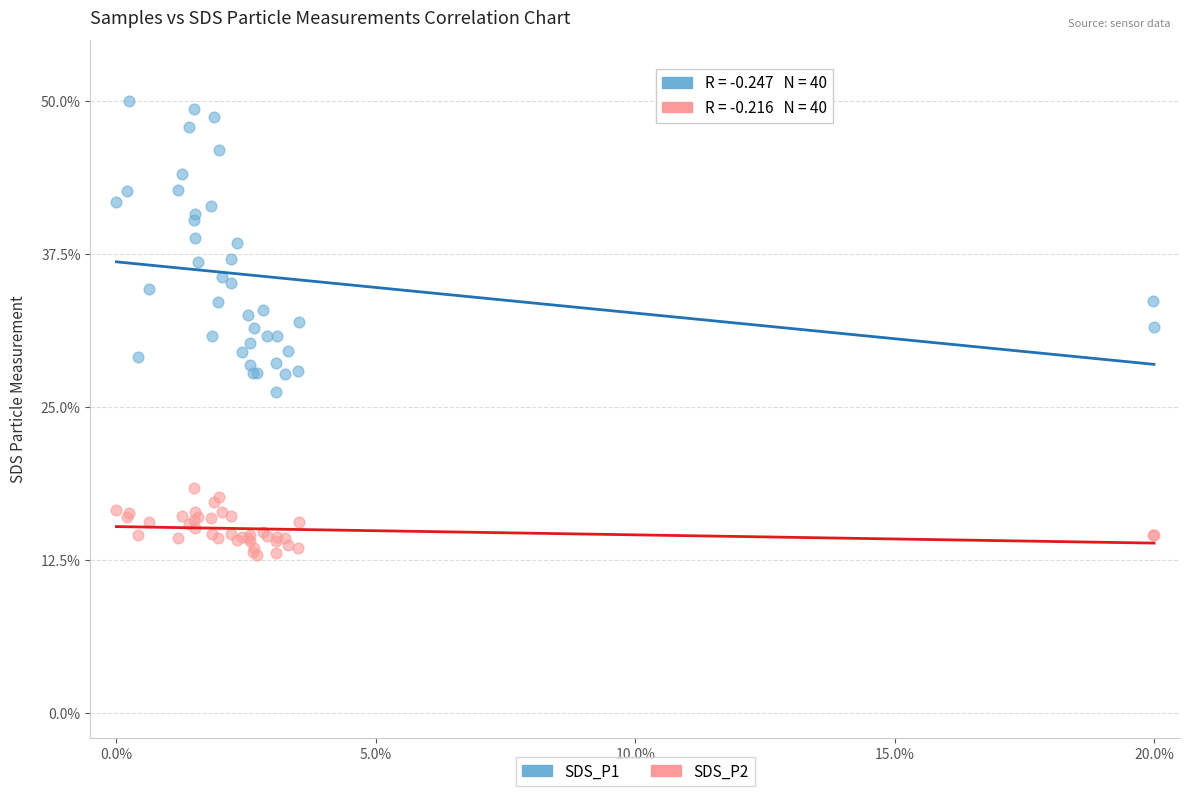

Which series contains the lowest Y value?

SDS_P2